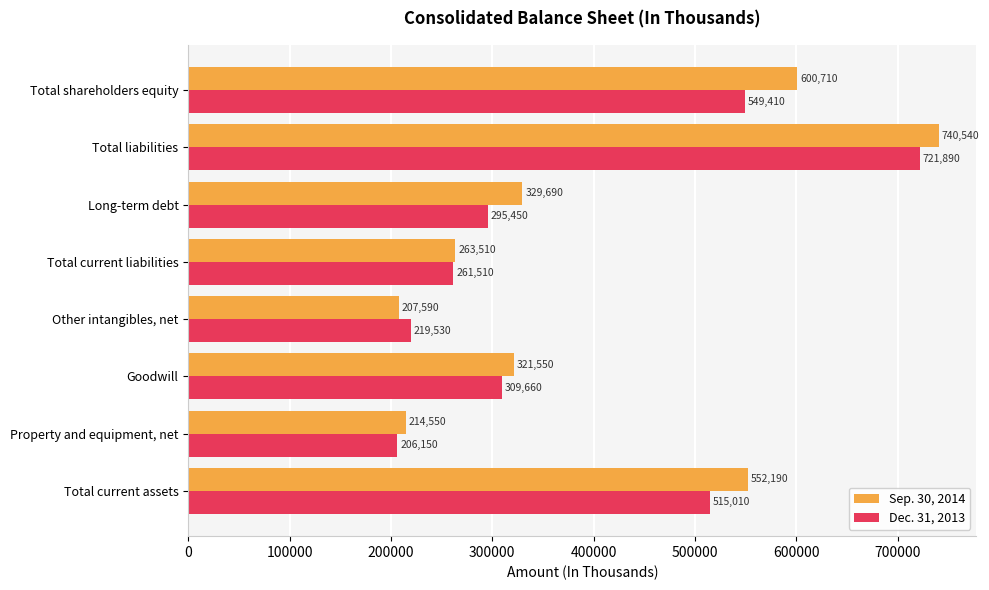

Rank the series by their maximum value, from highest to lowest.

Sep. 30, 2014, Dec. 31, 2013